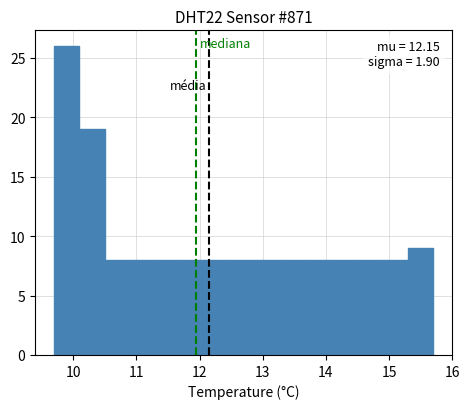

Which range on the x-axis has the tallest bar?

9.7 to 10.1